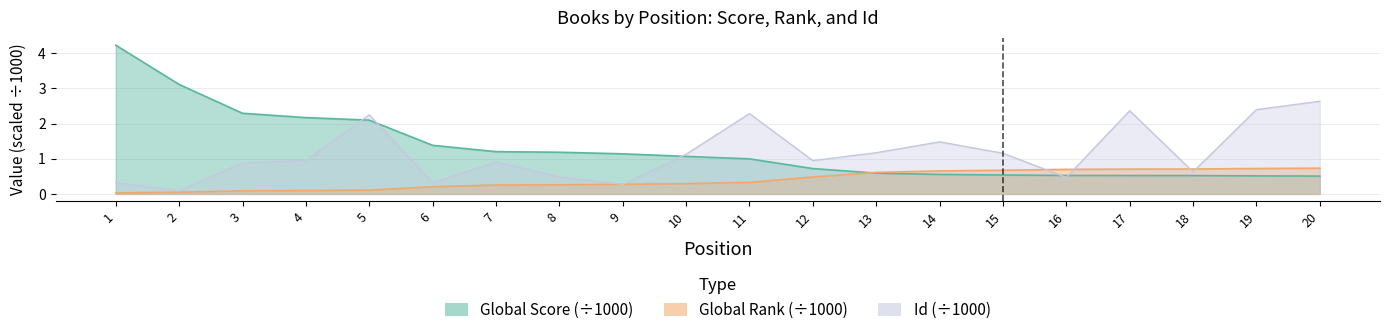

The value of Global Score at 2 is 3.1. True or false?

True